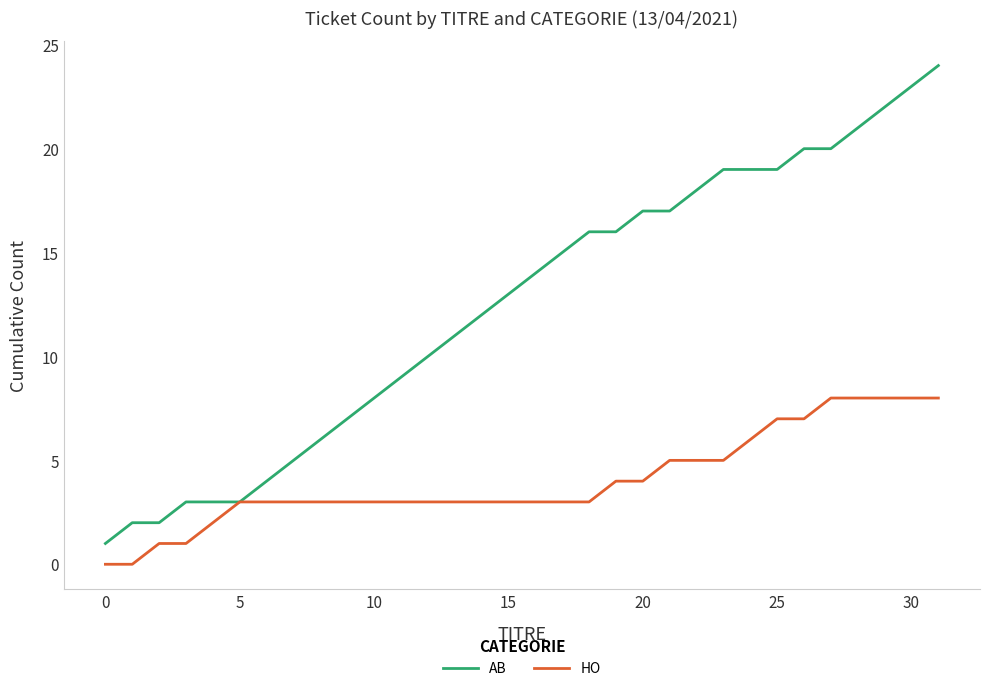

What is the maximum value shown in the chart?

24